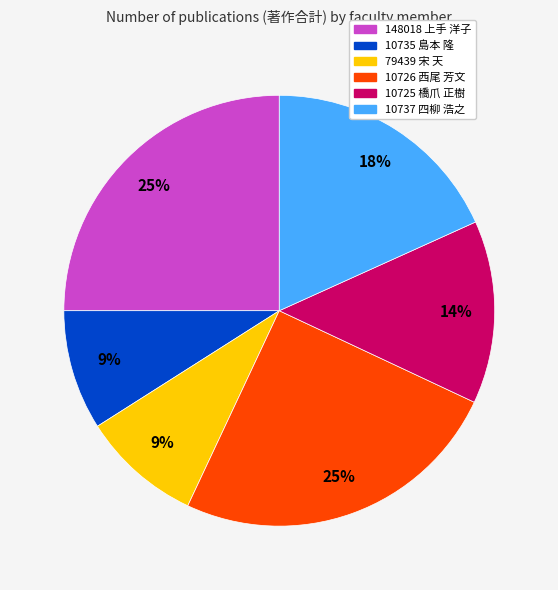

How many segments does this pie chart have?

6